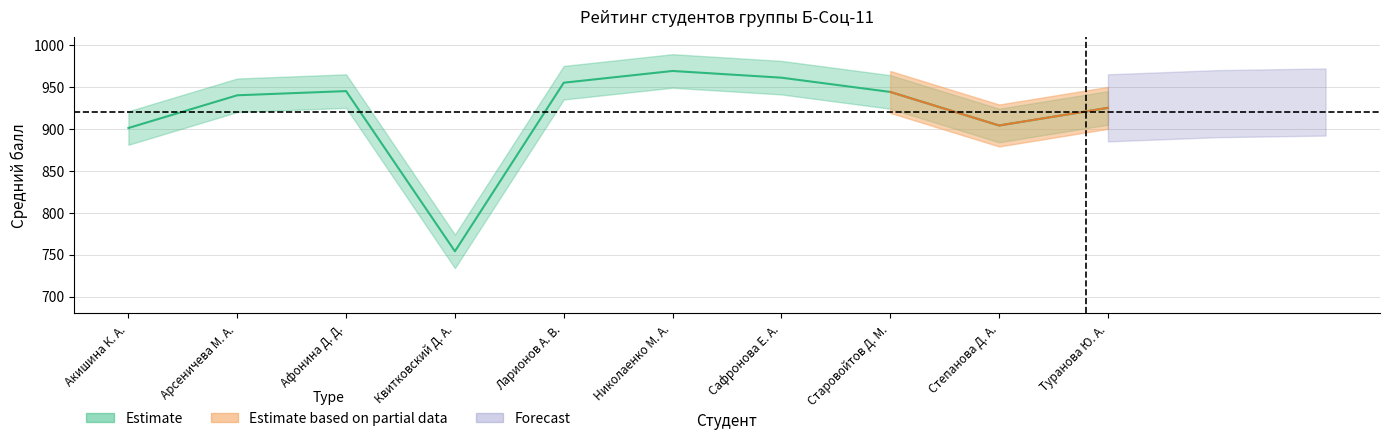

What position from the left is Афонина Д. Д.?

3